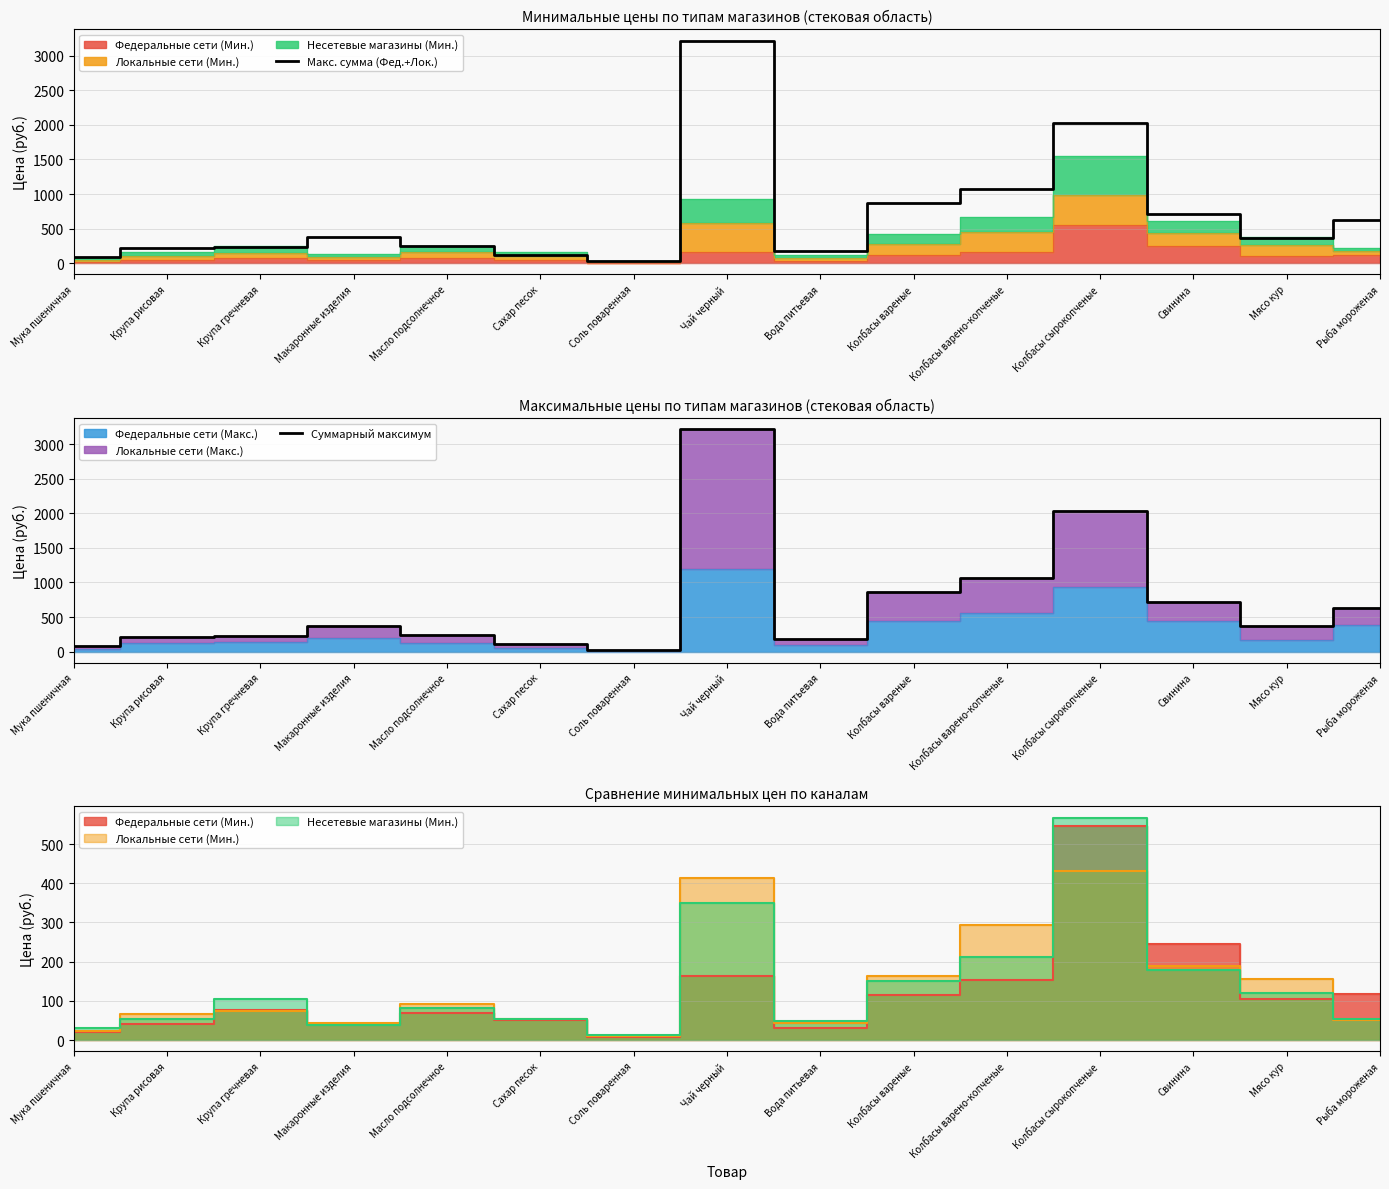

In Суммарный максимум, how many points are lower than both neighbors (excluding endpoints)?

3